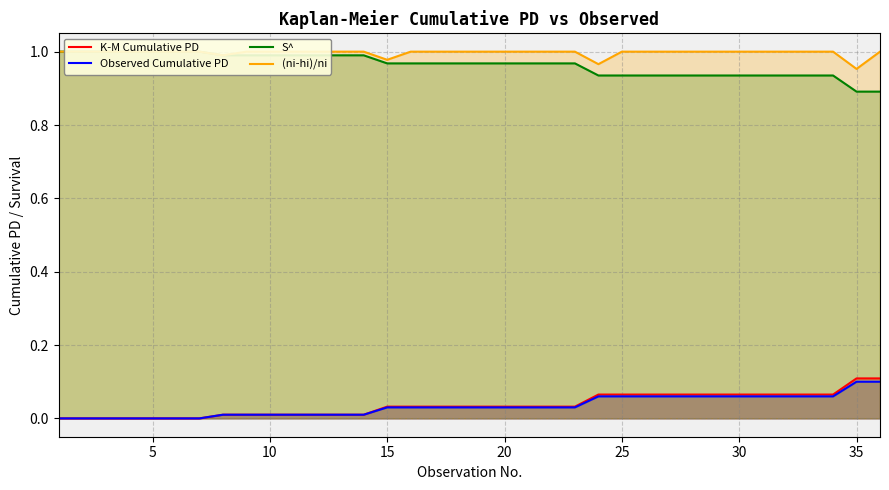

Rank the series at 32 from highest to lowest value.

(ni-hi)/ni, S^, K-M Cumulative PD, Observed Cumulative PD